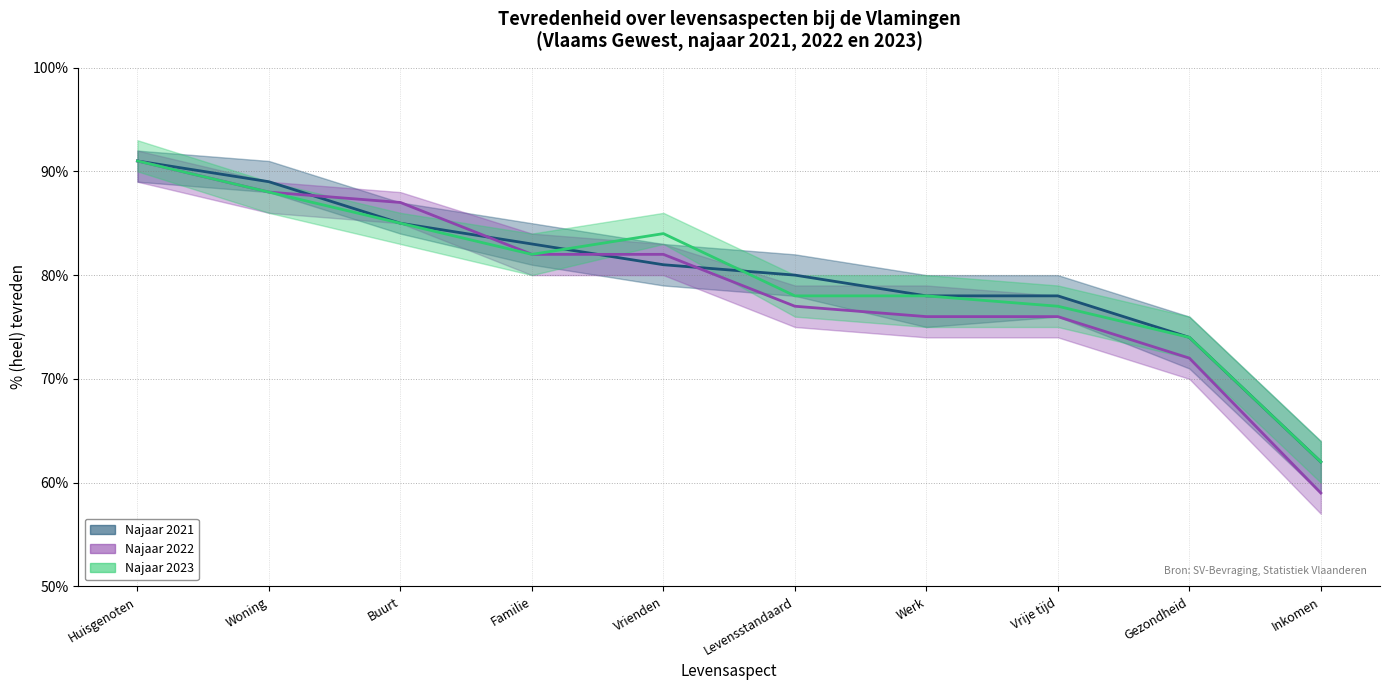

List the series in order of their overall mean, lowest first.

Najaar 2022 (gemiddelde), Najaar 2023 (gemiddelde), Najaar 2021 (gemiddelde)